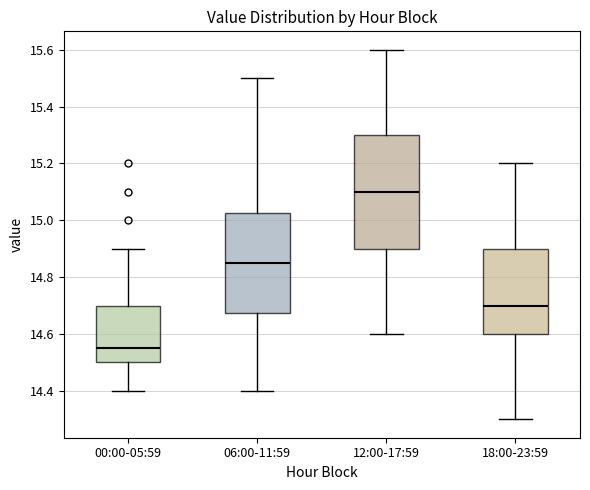

Reading left to right, transcribe this box plot: for each box, give where its median line is, the range the box spans, and where its two whiskers end, as read against the y-axis. The values are not printed on the chart, so give them approximately, as read against the axis.

00:00-05:59: median 14.56, box 14.50 to 14.70, whiskers 14.40 to 14.90
06:00-11:59: median 14.86, box 14.68 to 15.02, whiskers 14.40 to 15.50
12:00-17:59: median 15.10, box 14.90 to 15.30, whiskers 14.60 to 15.60
18:00-23:59: median 14.70, box 14.60 to 14.90, whiskers 14.30 to 15.20